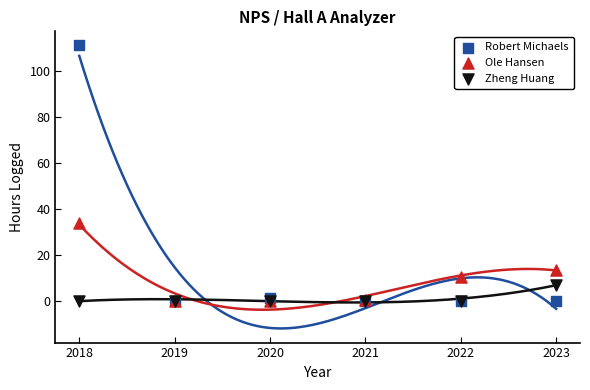

Across all series, what Y value is closest to 55?

34.0